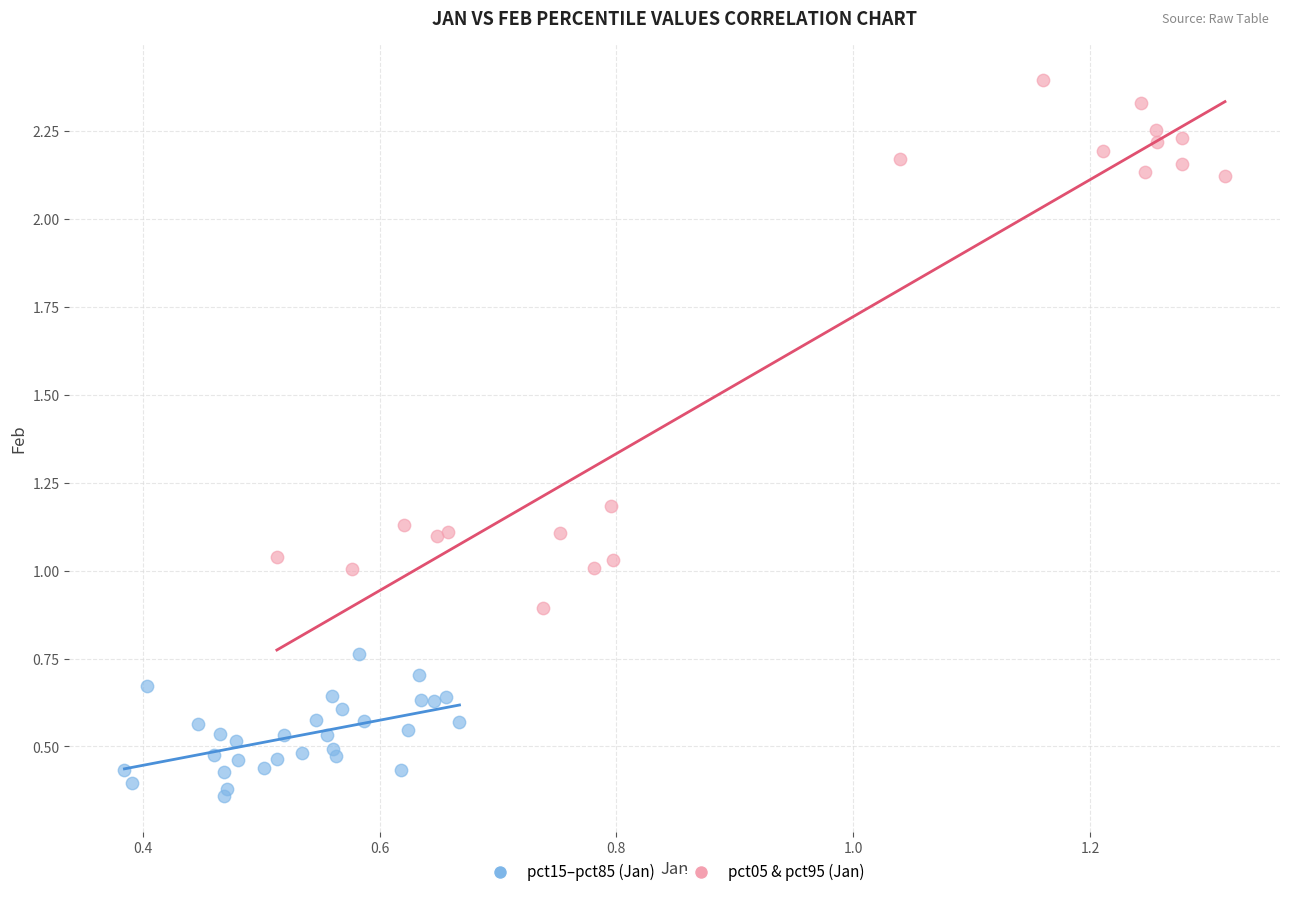

Which series contains the highest Y value?

pct05 & pct95 (Jan)